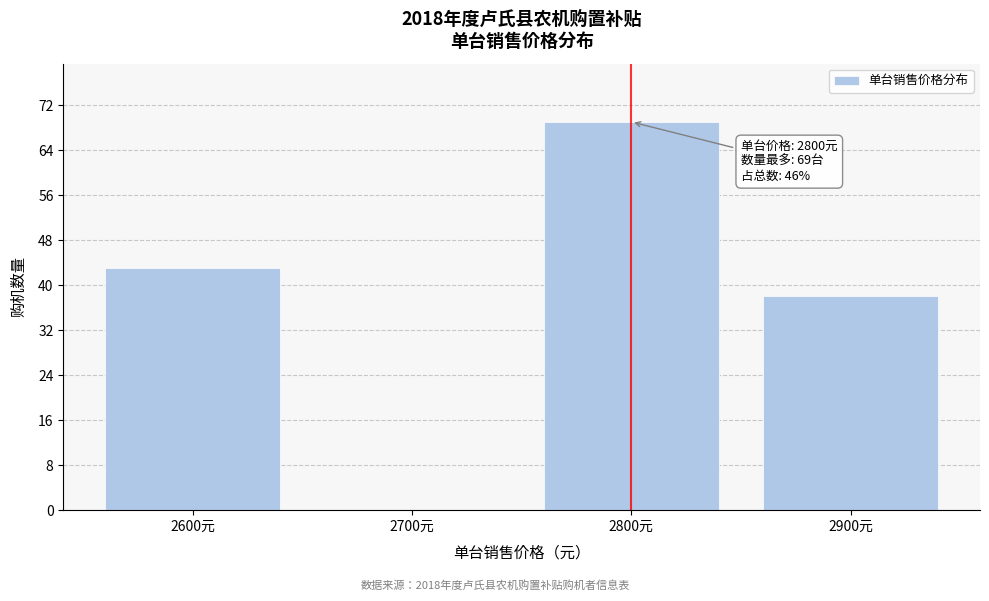

Reading right to left, list all the values displayed in this chart.

2900元=38	2800元=69	2700元=0	2600元=43